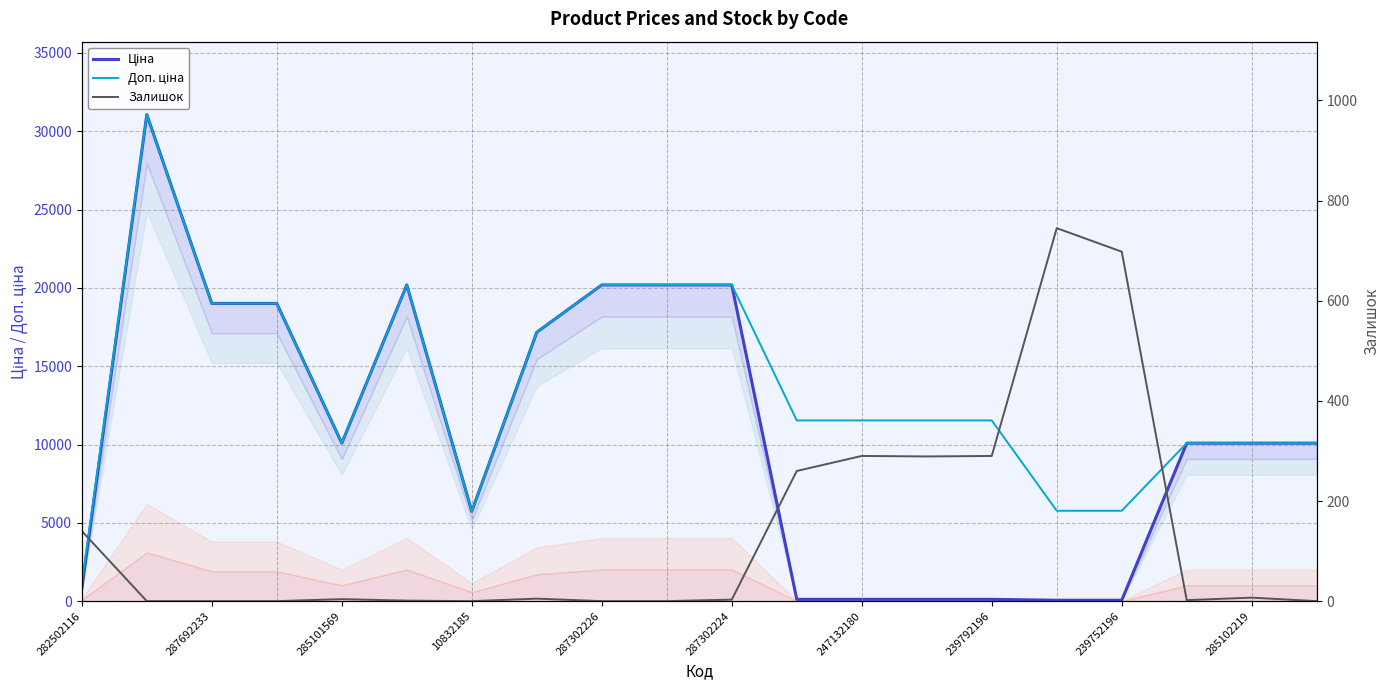

Is the value of Ціна at 282502116 greater than the value of Доп. ціна at 287302224?

No